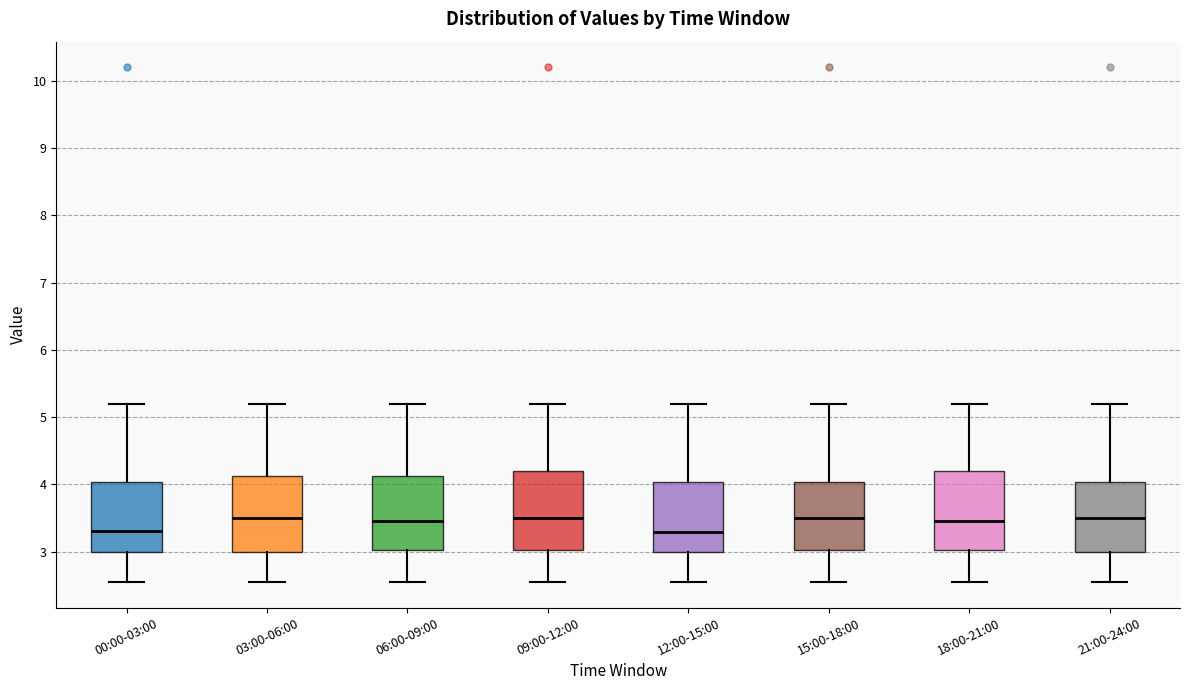

Where does the median line of the box for 09:00-12:00 sit on the y-axis? The values are not printed on the chart, so give them approximately, as read against the axis.

3.5